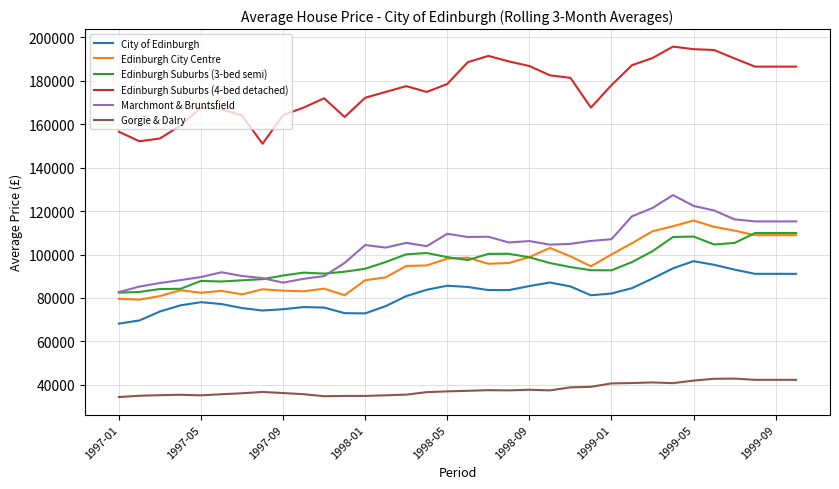

Does the chart have visible grid lines?

Yes